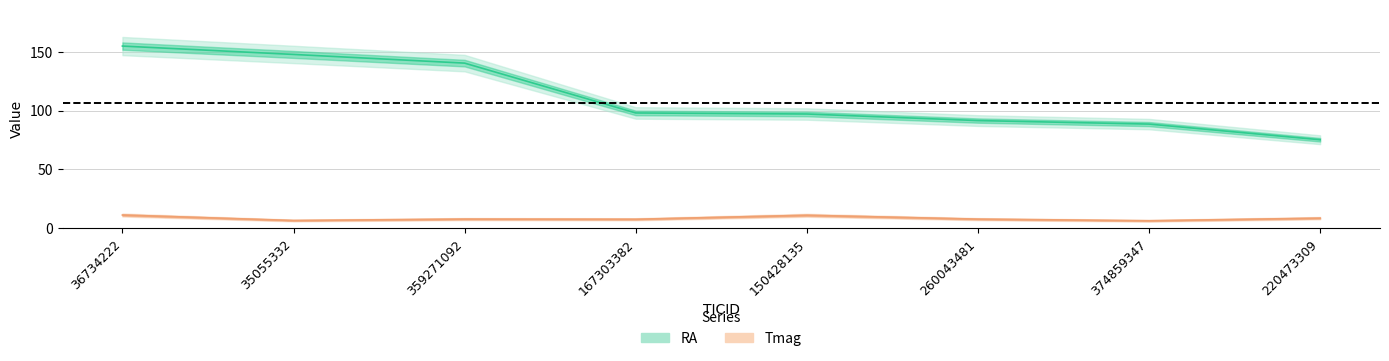

The value of Tmag at 35055332 is 6.5. True or false?

True